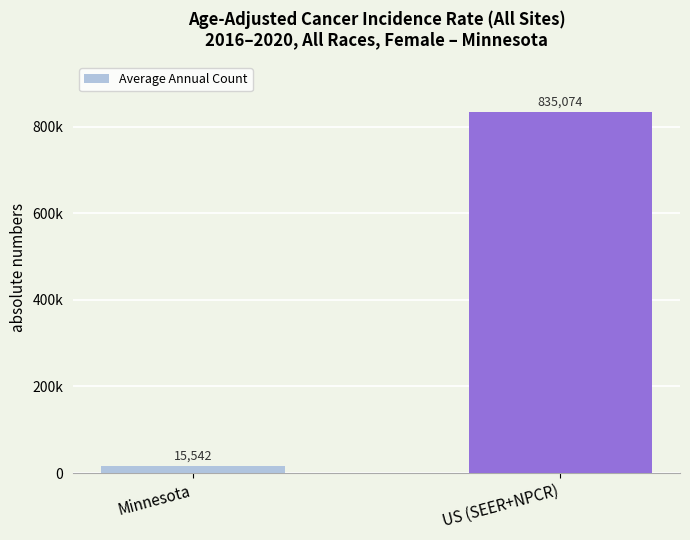

Does the chart contain any negative values?

No